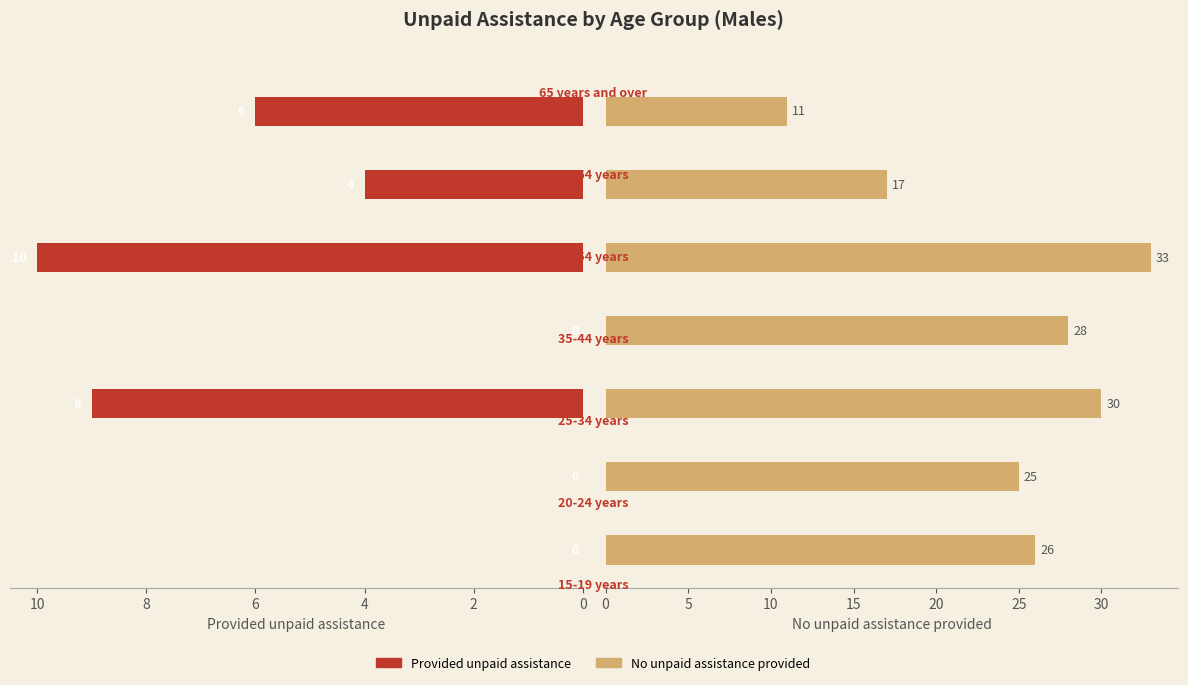

What is the difference between the highest and lowest values at 0?

26